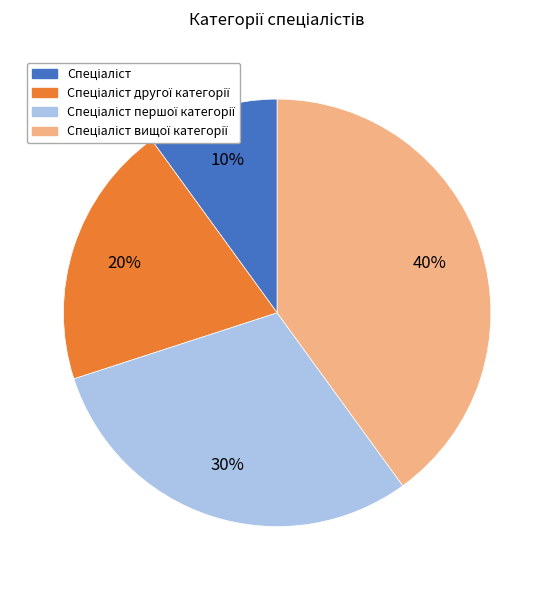

To the nearest percent, what is the difference between the largest and smallest slice percentages?

30%